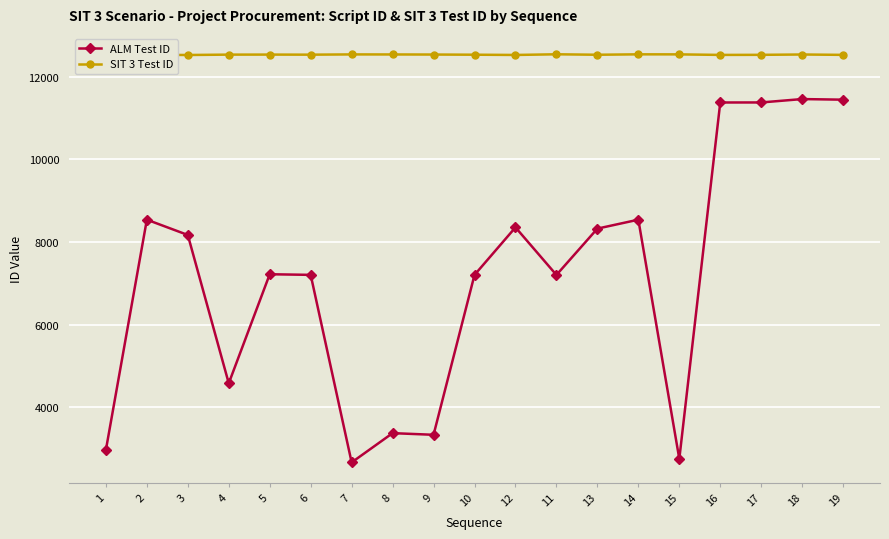

What is the sum of the ALM Test ID values at 7 and 2?

11206